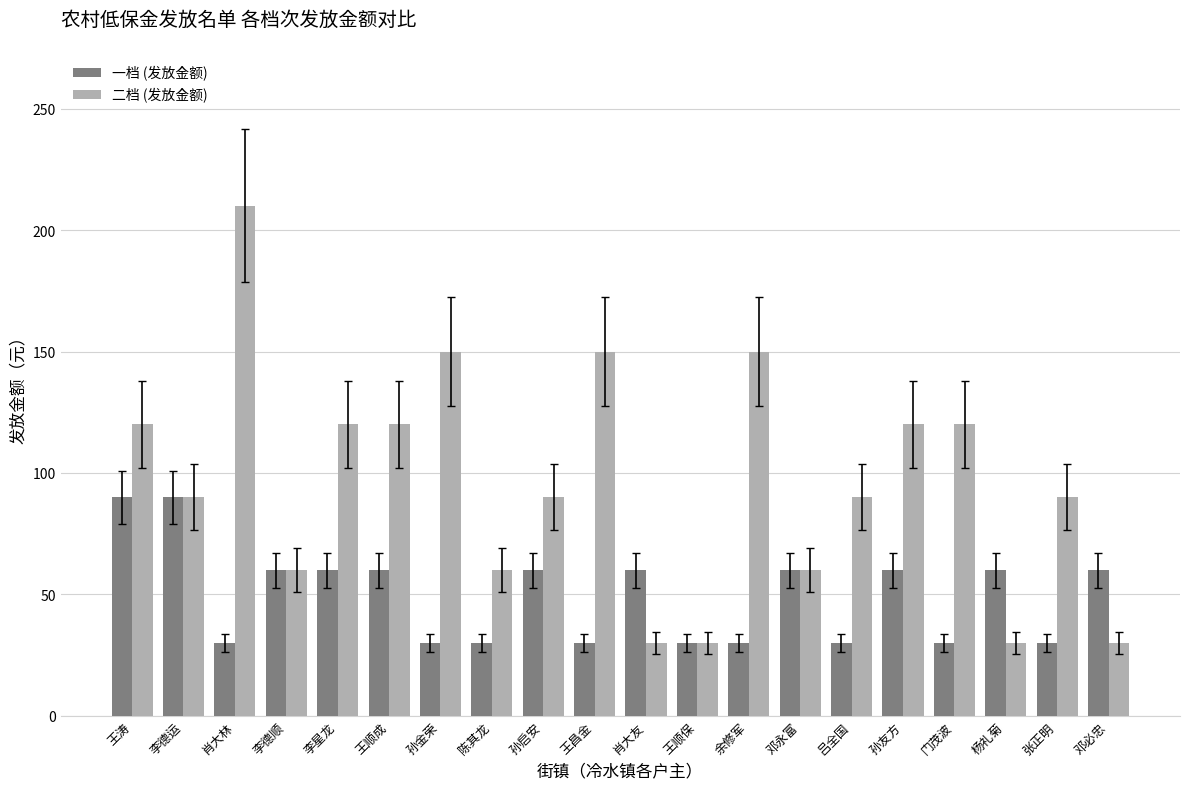

Is it true that 一档 (发放金额) equals 83 at 邓永富?

False